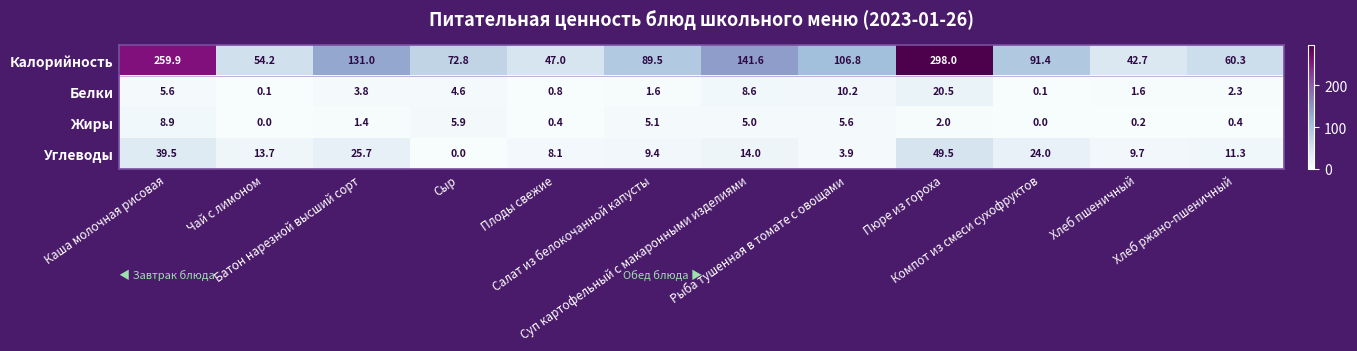

What is the maximum value shown in the chart?

298.0